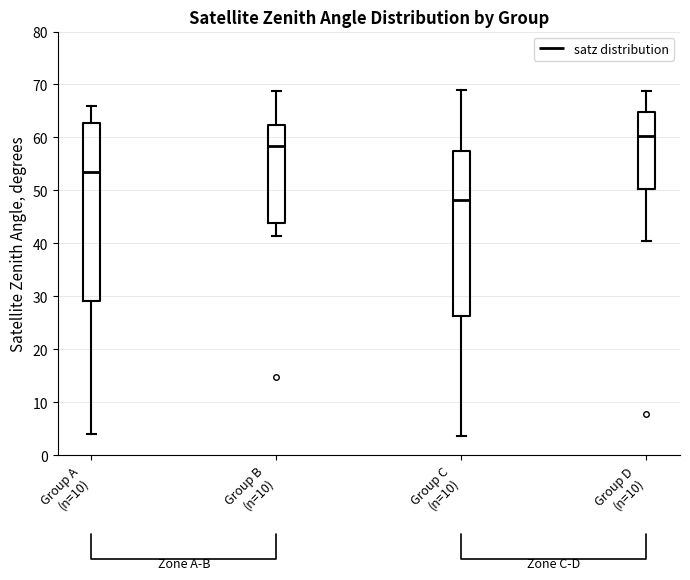

Reading left to right, read every box against the y-axis: the position of its median line, the range the box covers, and the ends of its whiskers. The values are not printed on the chart, so give them approximately, as read against the axis.

Group A (n=10): median 53, box 29 to 63, whiskers 4 to 66
Group B (n=10): median 58, box 44 to 62, whiskers 41 to 69
Group C (n=10): median 48, box 26 to 57, whiskers 4 to 69
Group D (n=10): median 60, box 50 to 65, whiskers 41 to 69